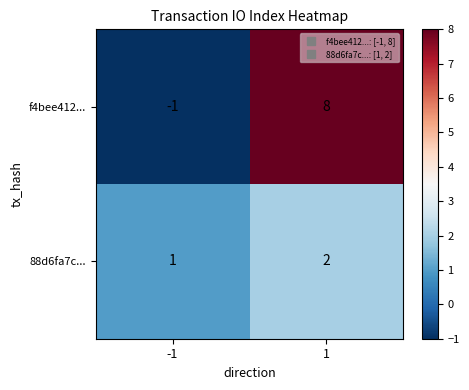

Which series has the widest spread of values?

f4bee412...